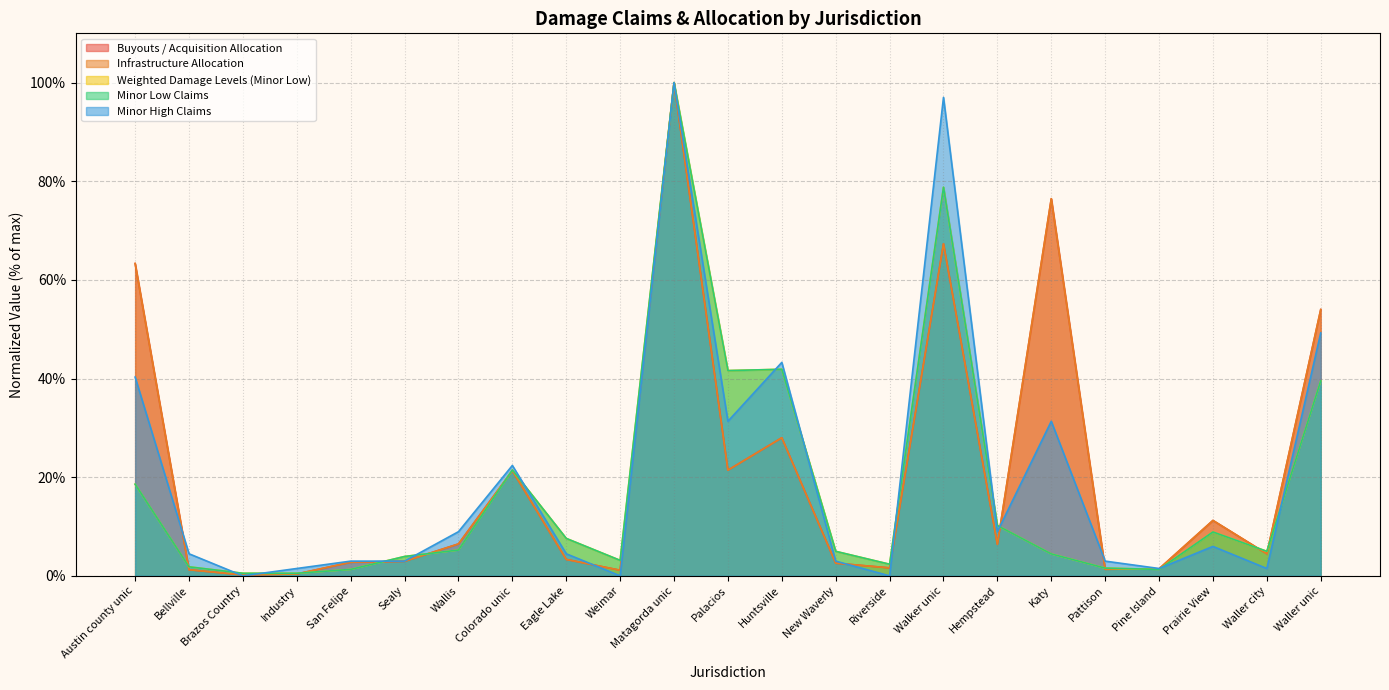

Rank the series at Colorado unic from lowest to highest value.

Buyouts / Acquisition Allocation, Infrastructure Allocation, Minor Low Weighted, Minor Low Claims, Minor High Claims